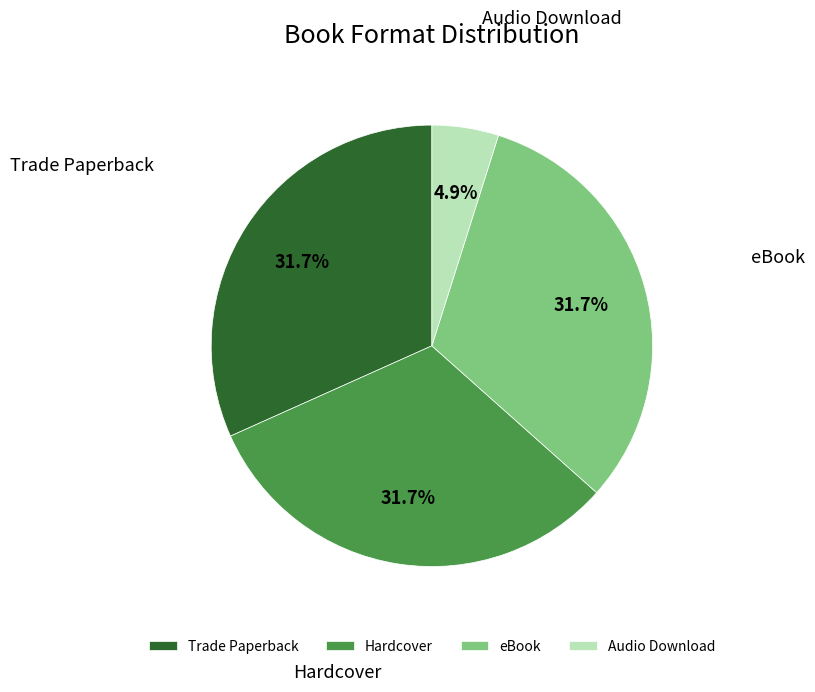

Which category has the smallest portion of the pie?

Audio Download